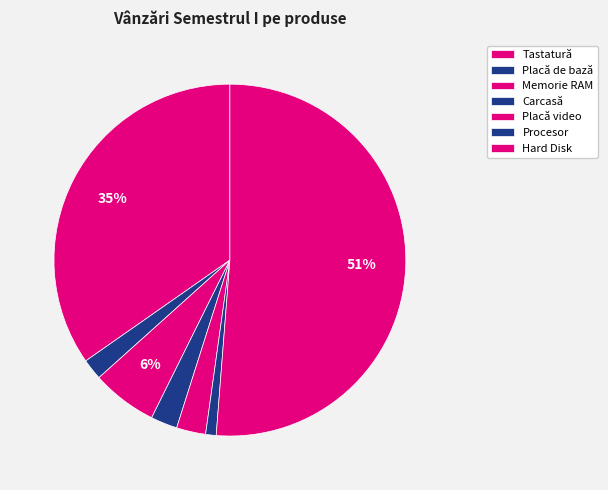

How many segments does this pie chart have?

7